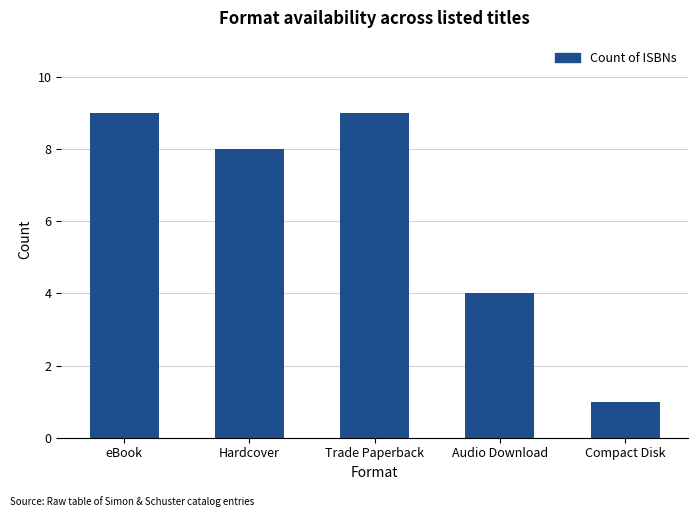

True or false: the data shows 5 at Trade Paperback.

False